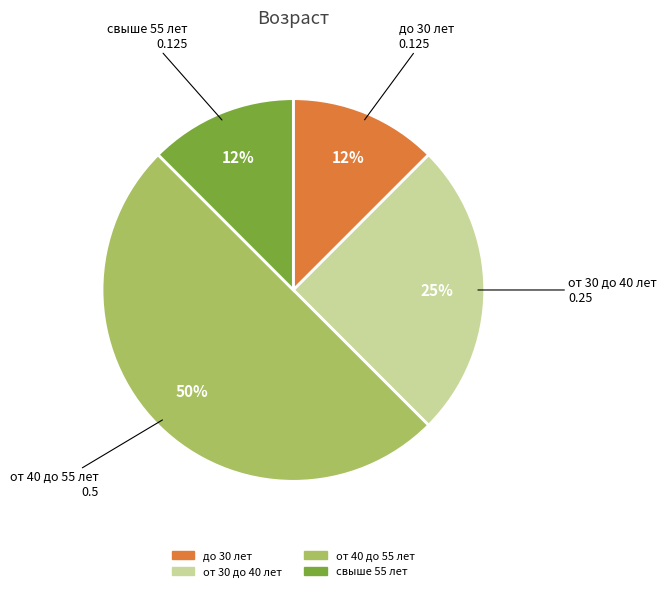

Do от 30 до 40 лет and свыше 55 лет together represent more than half of the pie?

No